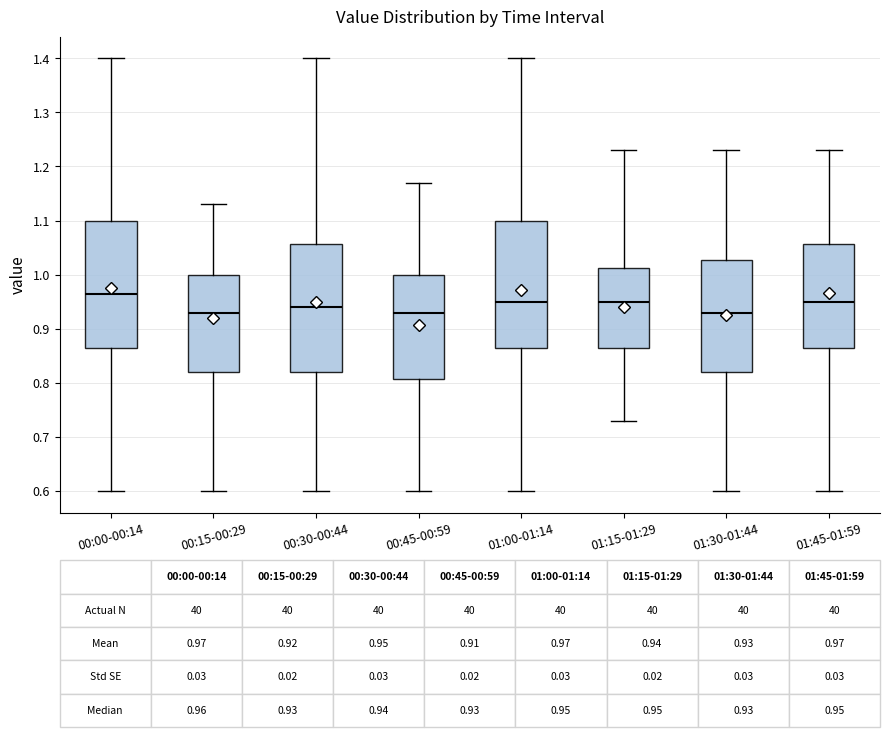

Which box's median line is the highest?

00:00-00:14